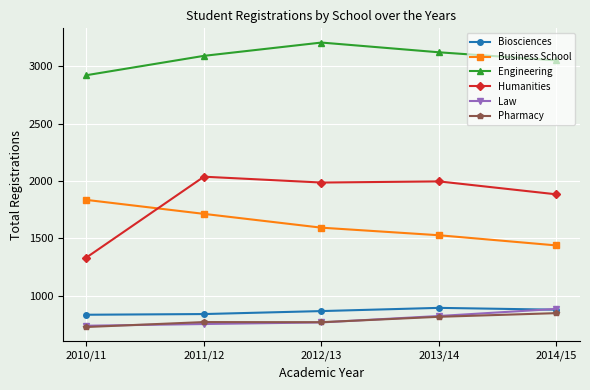

Is it true that Law equals 822.0 at 2013/14?

True